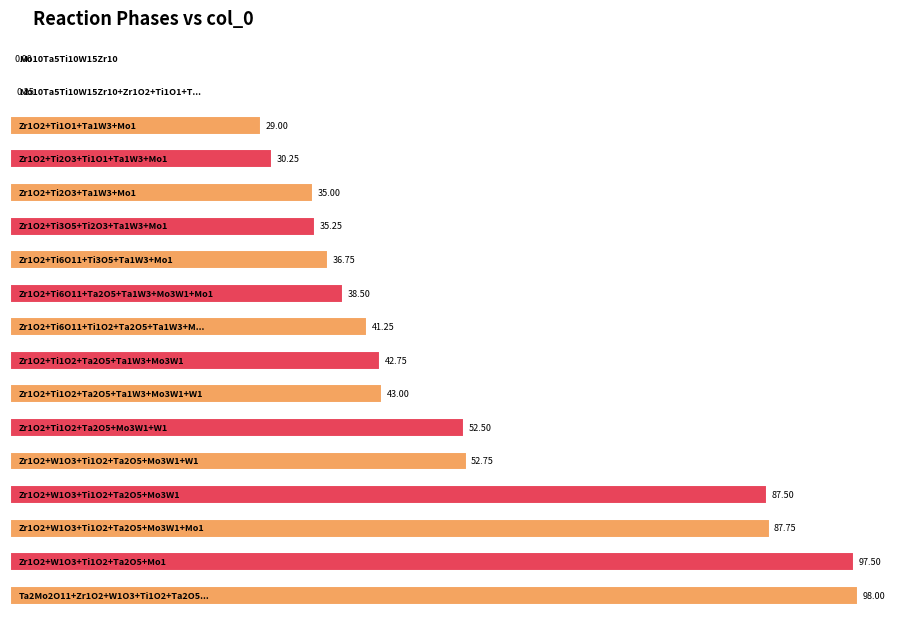

Where does the data first go above 41?

Zr1O2+Ti6O11+Ti1O2+Ta2O5+Ta1W3+Mo3W1